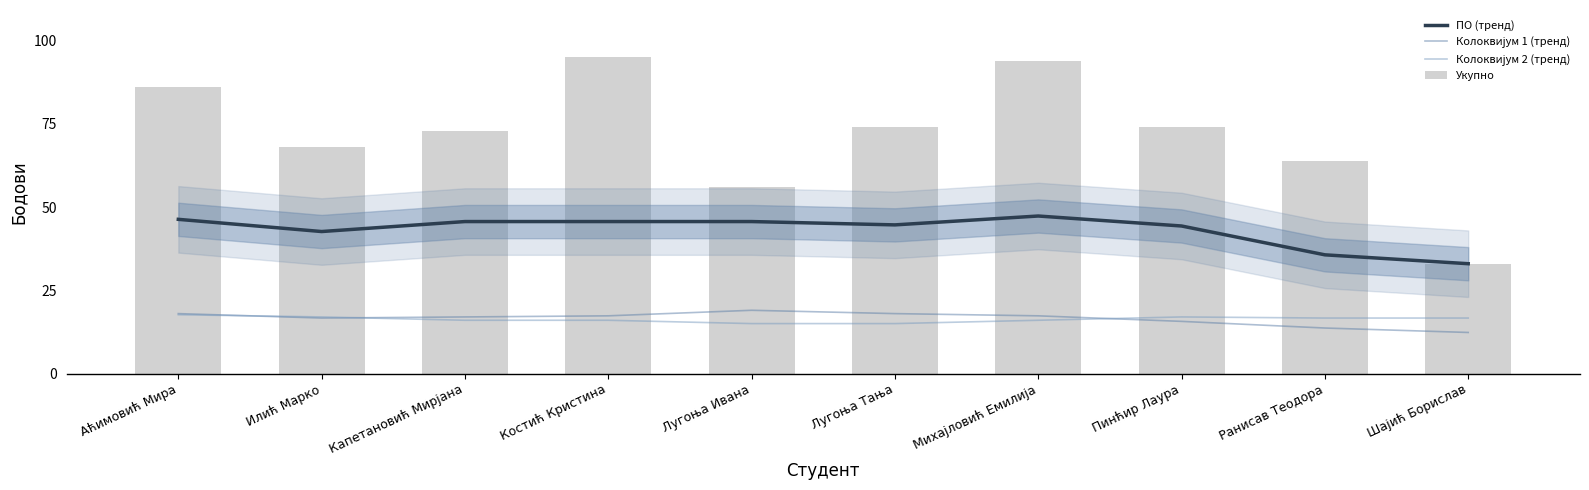

What is the label of the 3rd bar from the right?

Пинћир Лаура